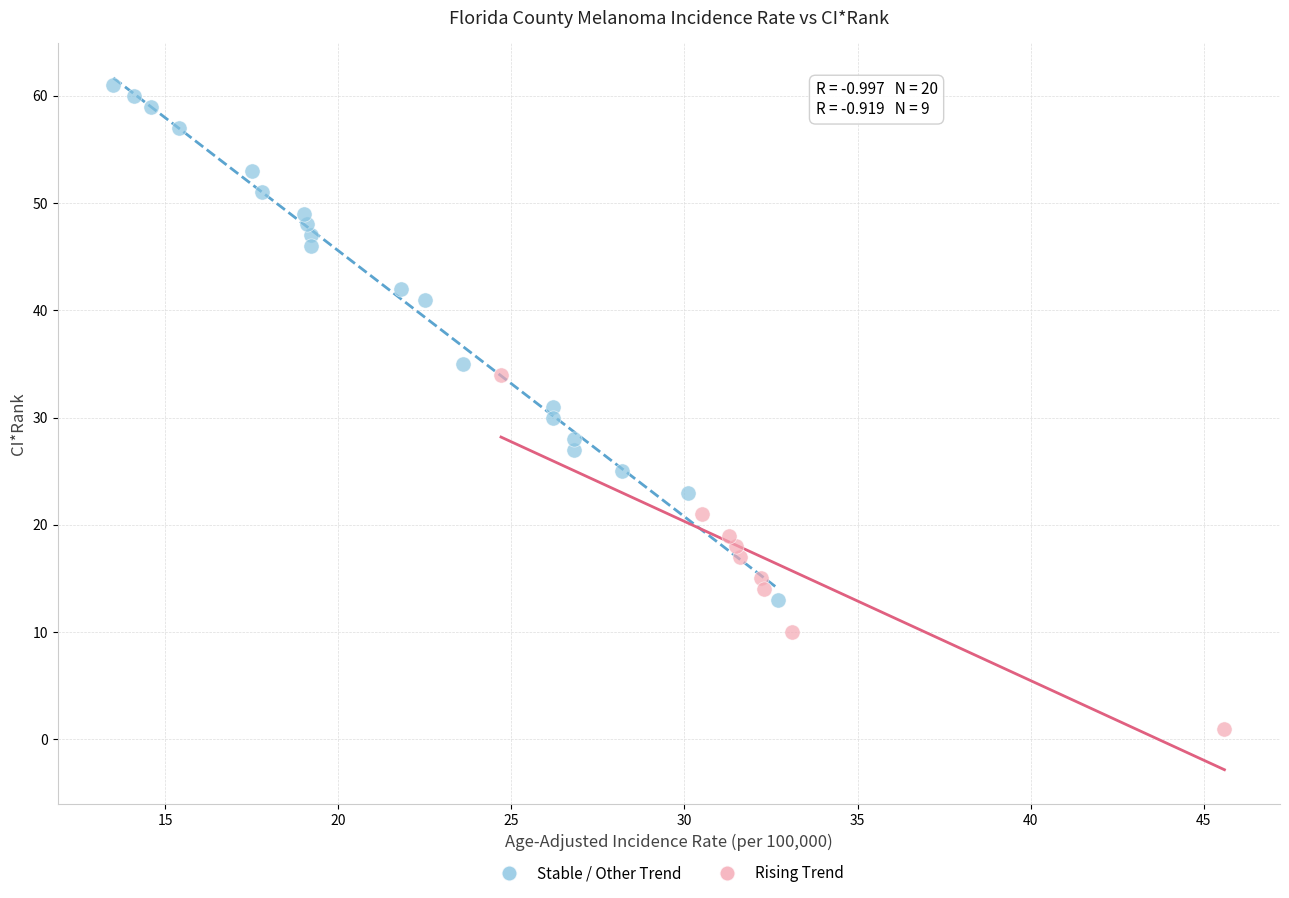

Which series has the largest Y range (max minus min)?

Stable / Other Trend